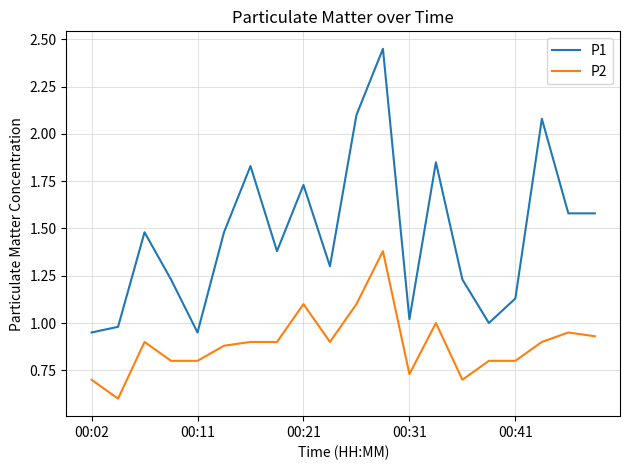

What is the difference between the maximum and minimum values in the P2 series?

0.8